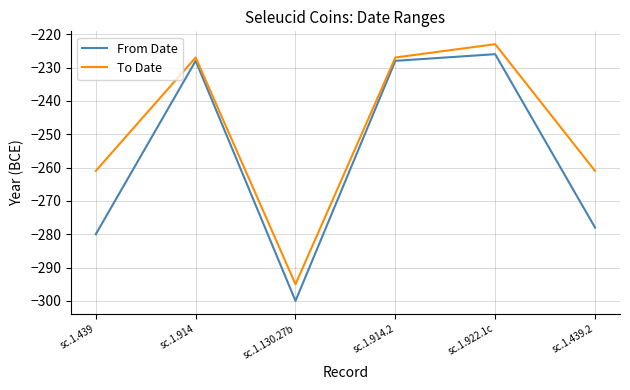

How many lines are shown in the chart?

2